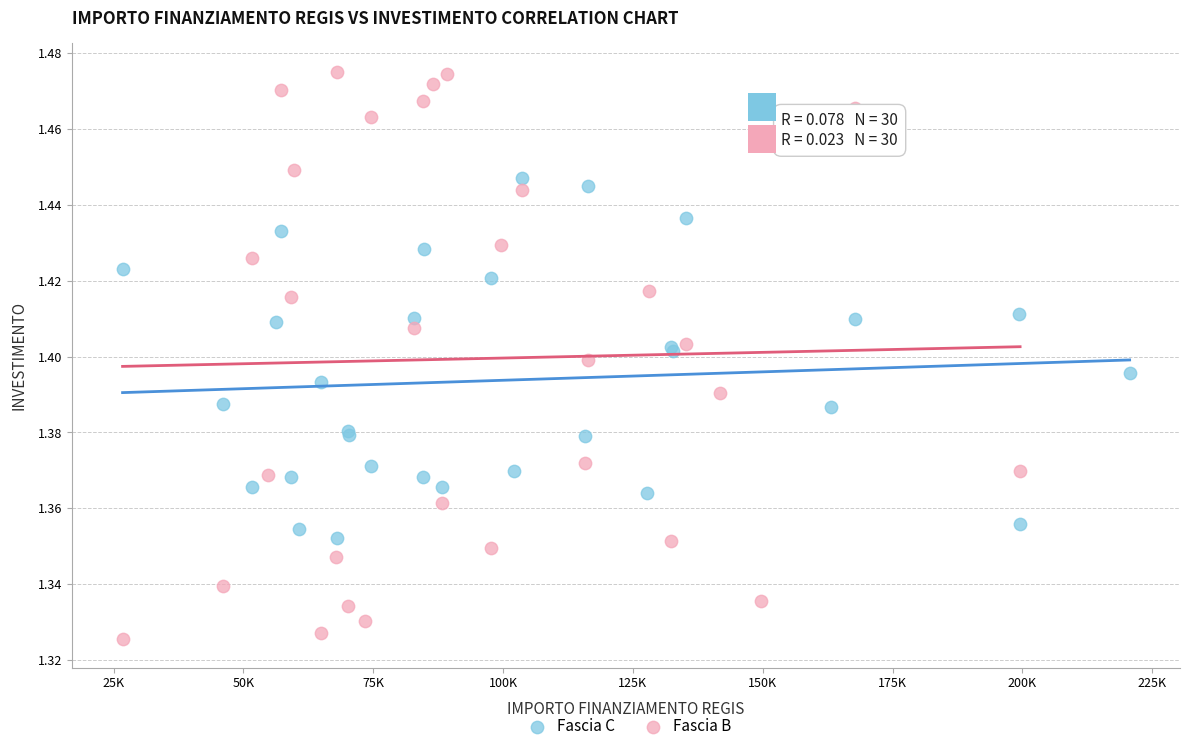

What are all the series names shown in the legend?

Fascia C, Fascia B